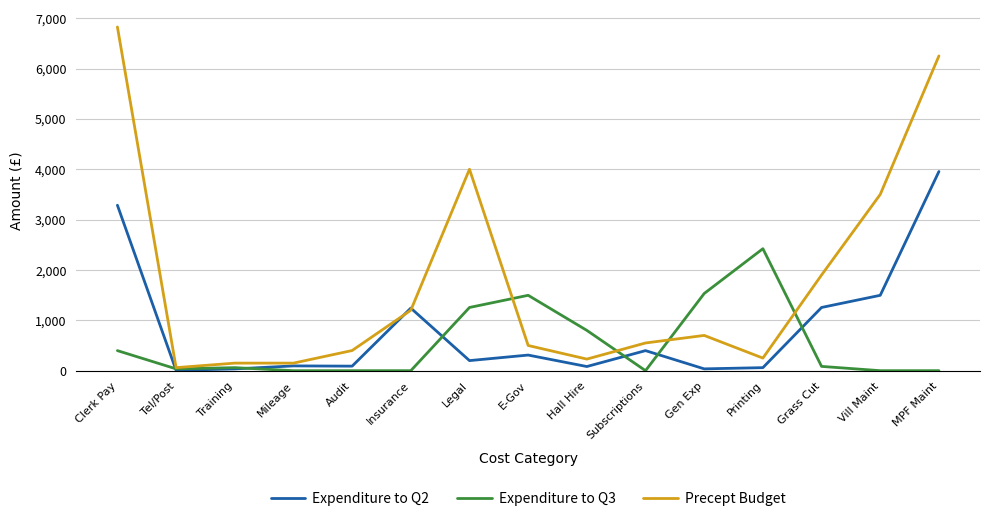

Which category has the highest value in the Expenditure to Q3 series?

Printing